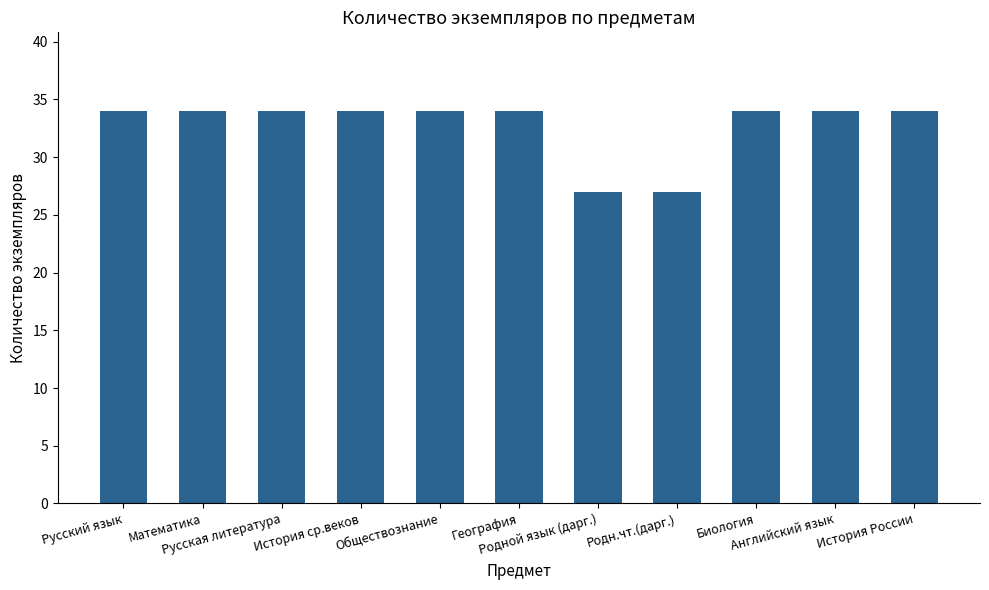

What value does the data have at Математика?

34